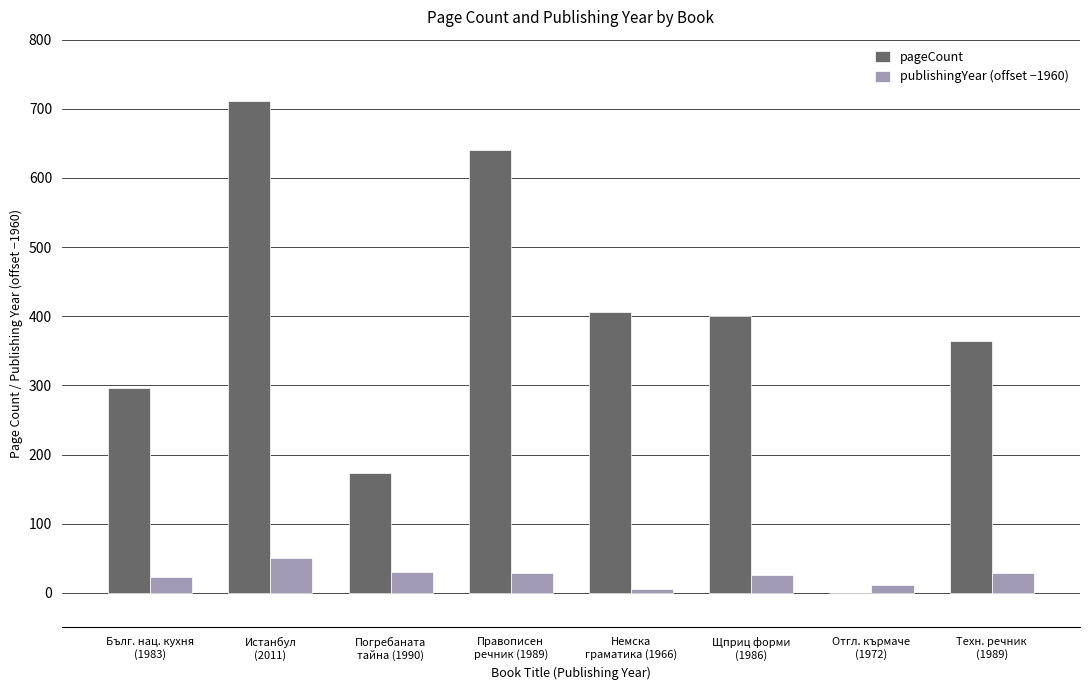

Which category has the highest value across all series?

Истанбул
(2011)